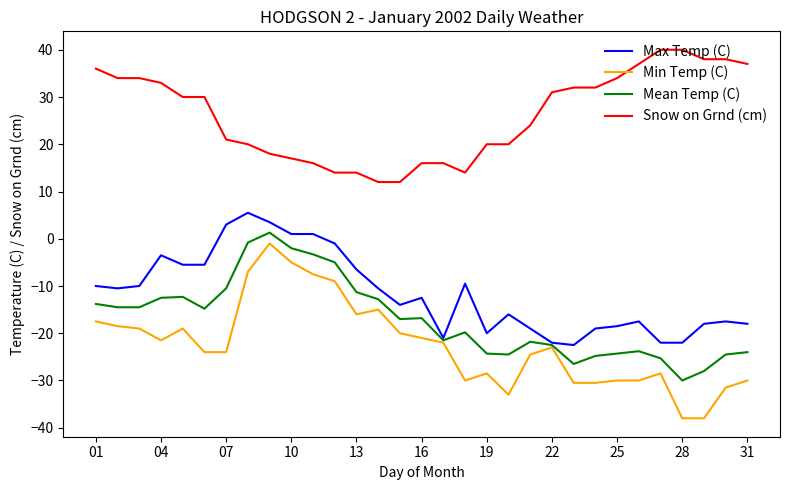

True or false: Snow on Grnd (cm) and Max Temp (C) intersect in this chart.

False